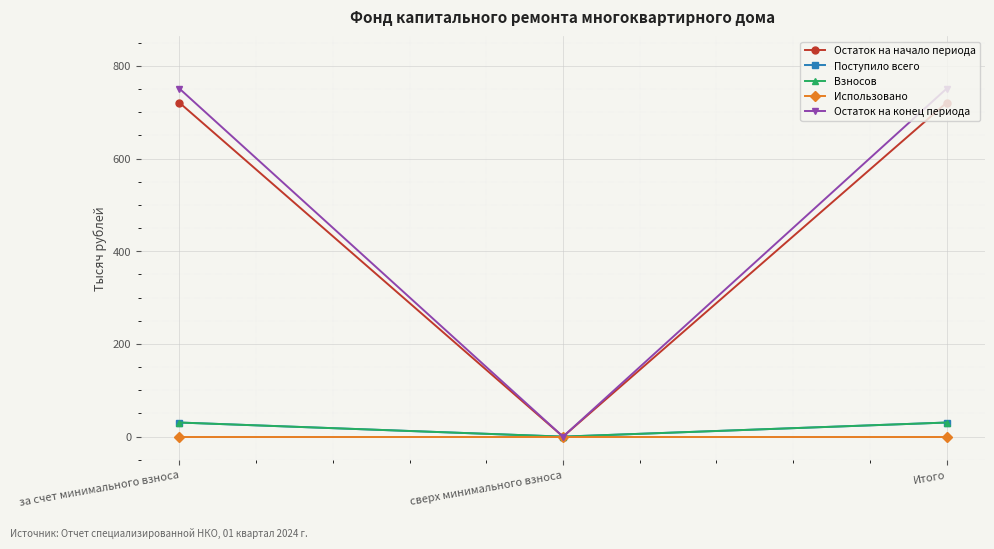

Reading left to right, what are all the values shown in this chart?

Остаток на начало периода: 720.6	0.0	720.6
Поступило всего: 30.4	0.0	30.4
Взносов: 30.4	0.0	30.4
Использовано: 0.0	0.0	0.0
Остаток на конец периода: 751.1	0.0	751.1